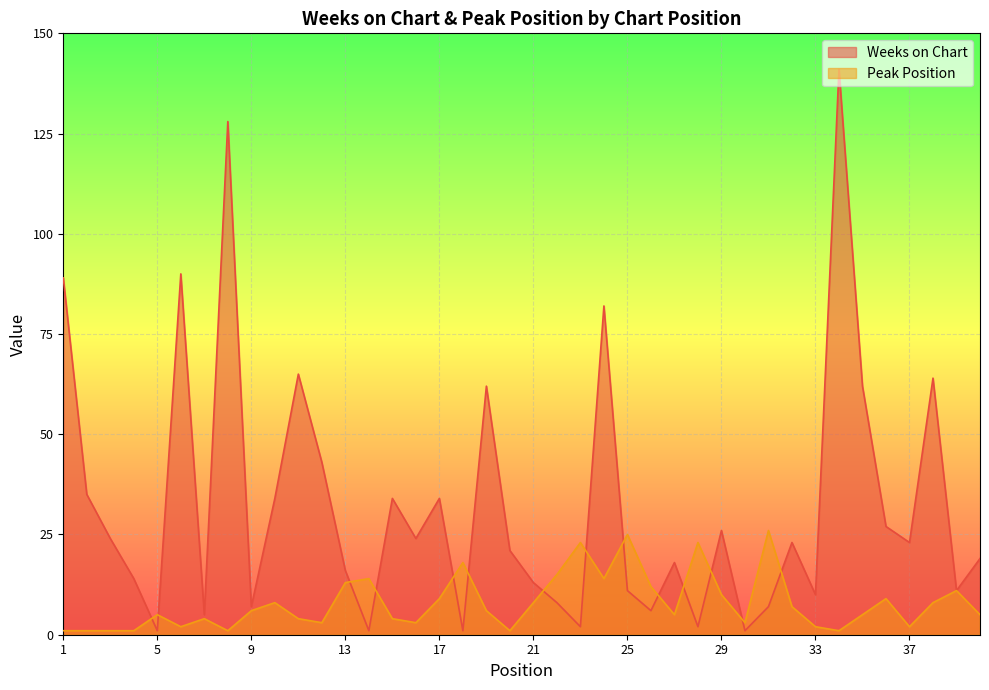

Reading left to right, list all the values displayed in this chart.

Weeks on Chart: 89	35	24	14	1	90	5	128	7	34	65	43	16	1	34	24	34	1	62	21	13	8	2	82	11	6	18	2	26	1	7	23	10	141	62	27	23	64	11	19
Peak Position: 1	1	1	1	5	2	4	1	6	8	4	3	13	14	4	3	9	18	6	1	8	15	23	14	25	12	5	23	10	3	26	7	2	1	5	9	2	8	11	5